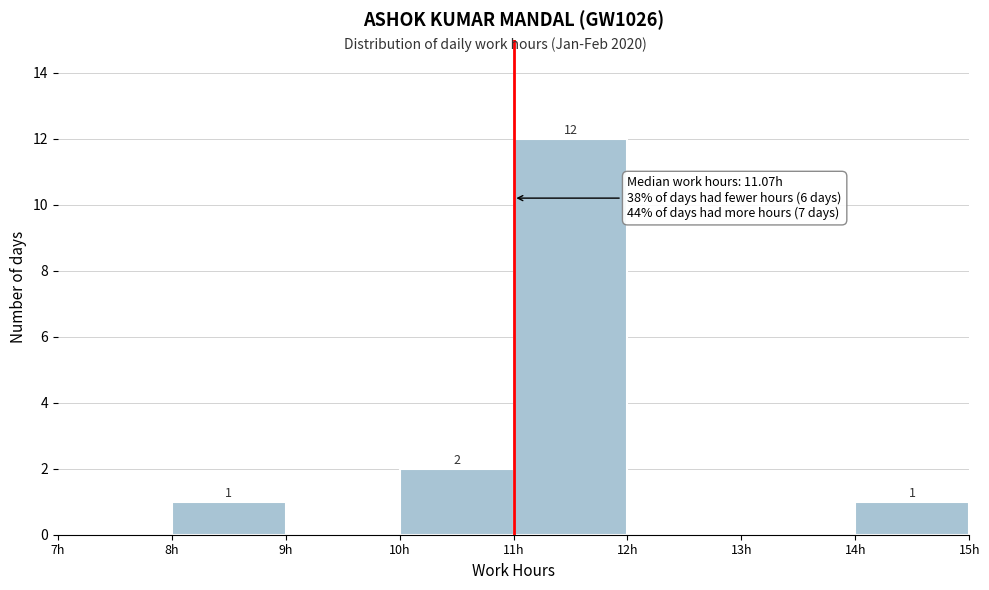

Which range on the x-axis has the tallest bar?

11 to 12